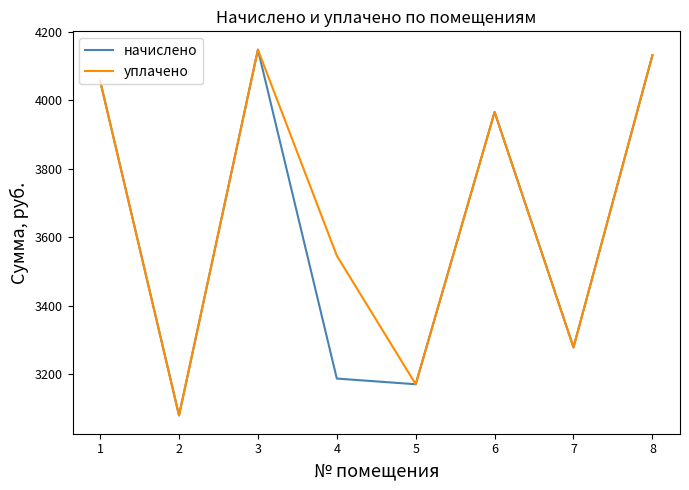

List the series in order of their overall mean, highest first.

уплачено, начислено